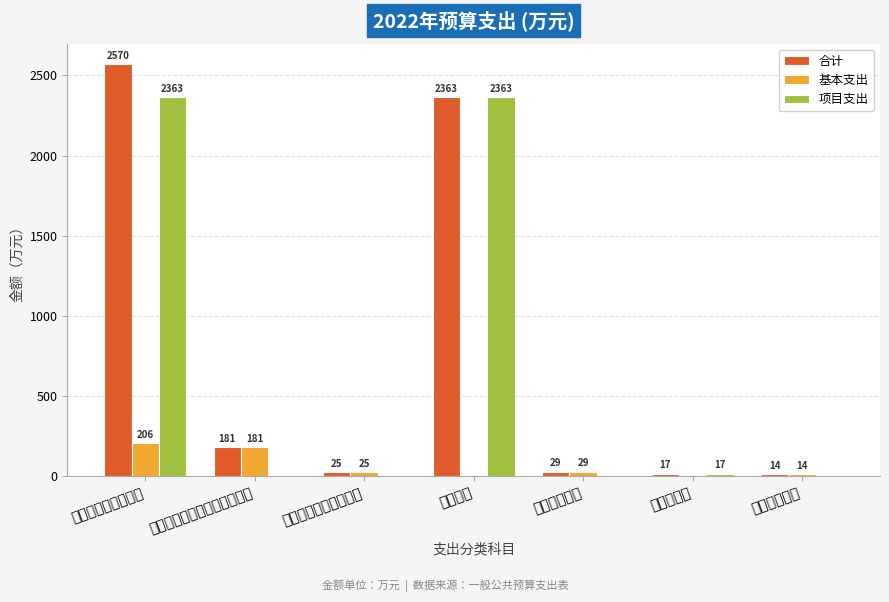

The value of 合计 at 行政事业单位养老支出 is 24.9. True or false?

True